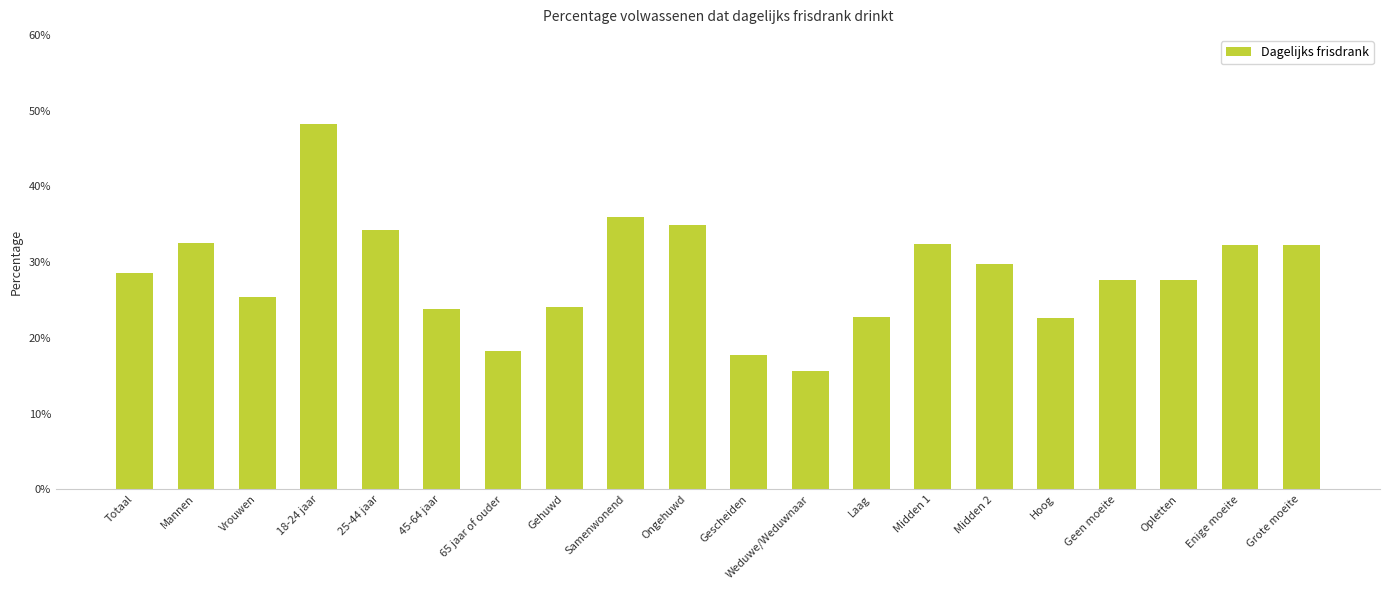

The value at Laag is 0.2. True or false?

True